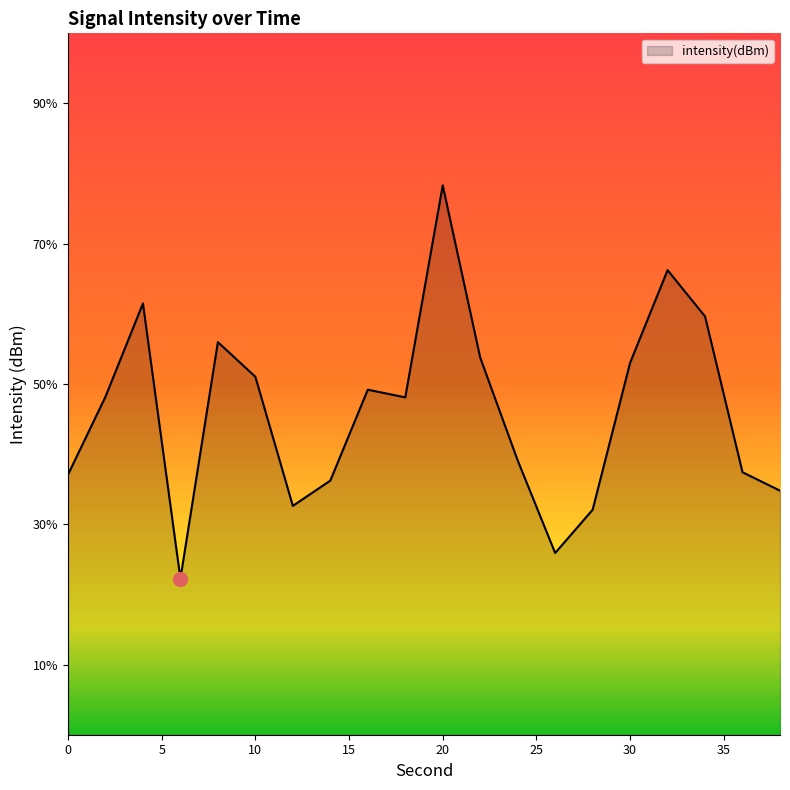

Where is the first local maximum?

4